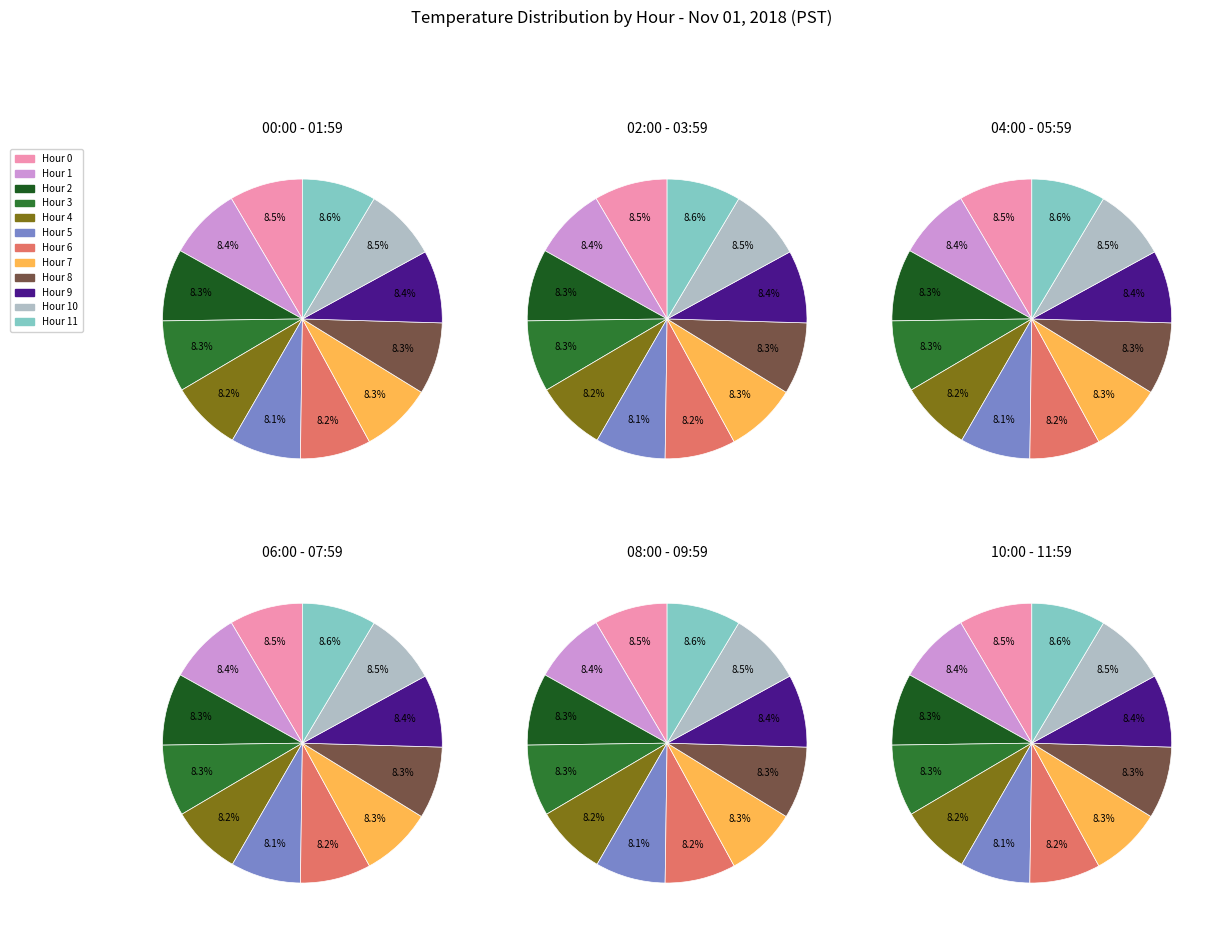

Rank the categories by value from lowest to highest.

Hour 5, Hour 4, Hour 6, Hour 3, Hour 7, Hour 2, Hour 8, Hour 1, Hour 9, Hour 0, Hour 10, Hour 11